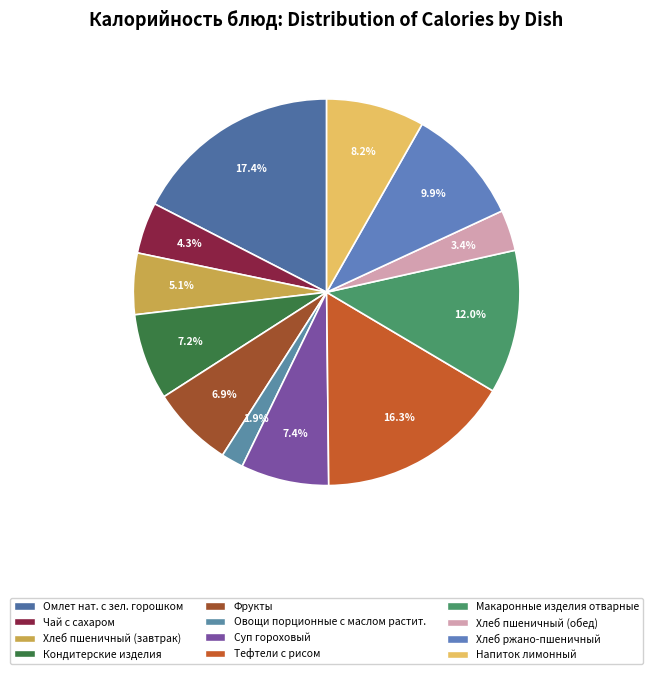

How much of the chart is everything except Чай с сахаром?

95.7%